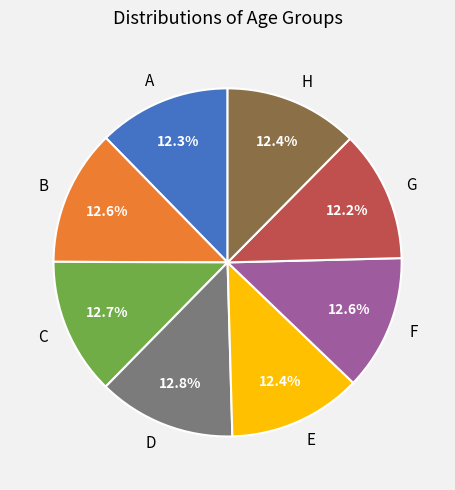

Combined, do H and G account for over 50%?

No